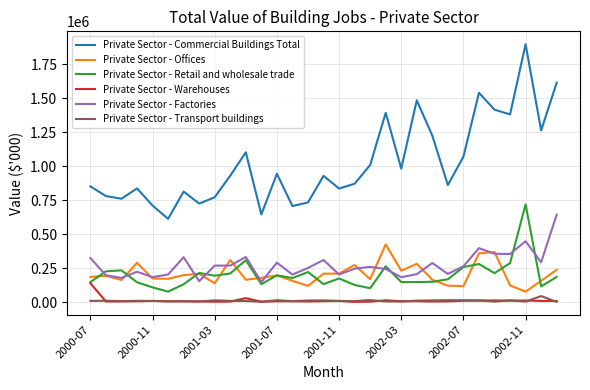

Which series has the largest range (max minus min)?

Private Sector - Commercial Buildings Total